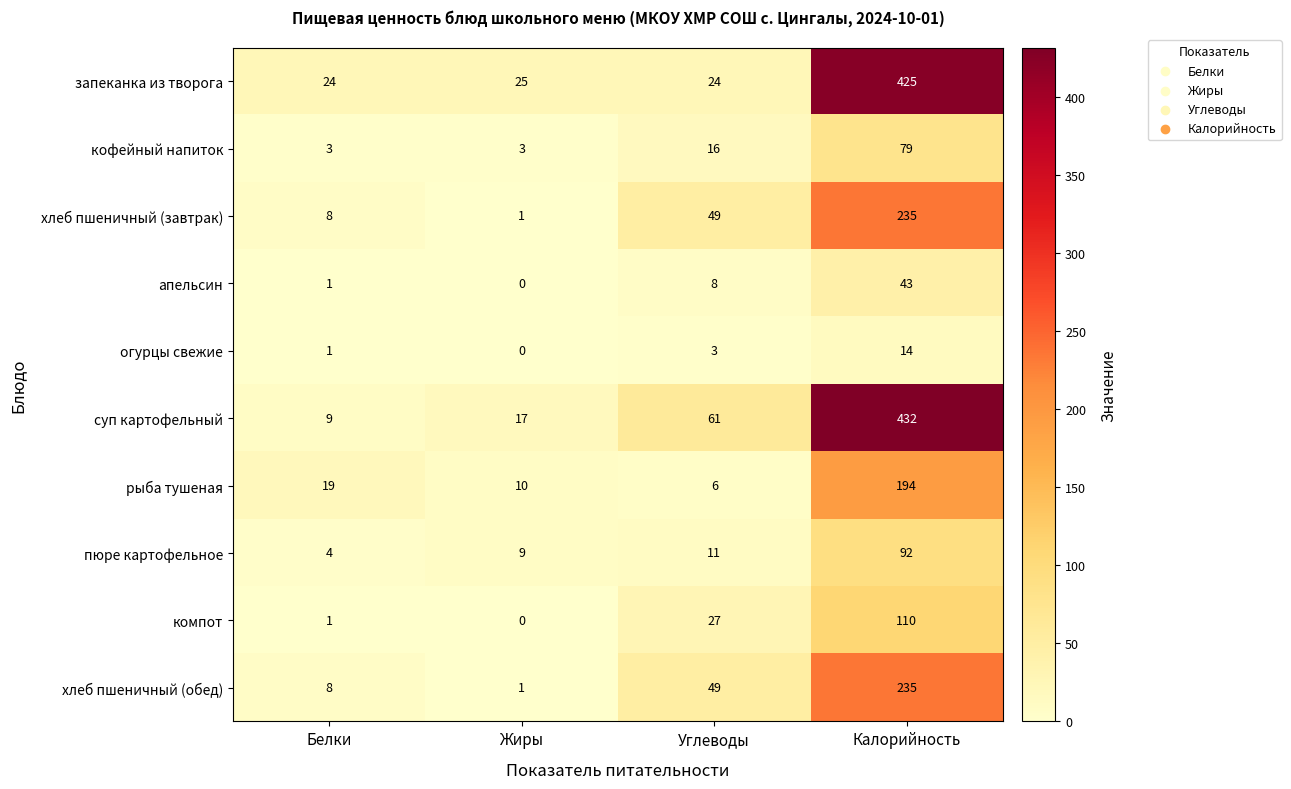

What is the spread (max minus min) of values at Жиры?

25